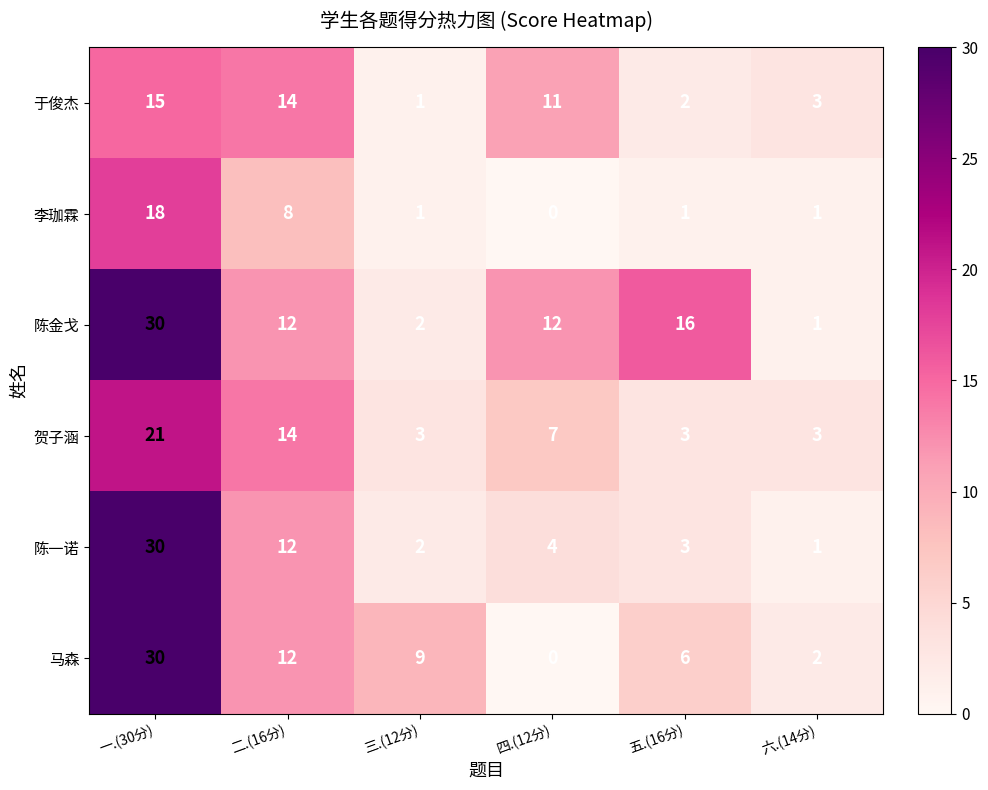

What is the total value across all series at 一.(30分)?

144